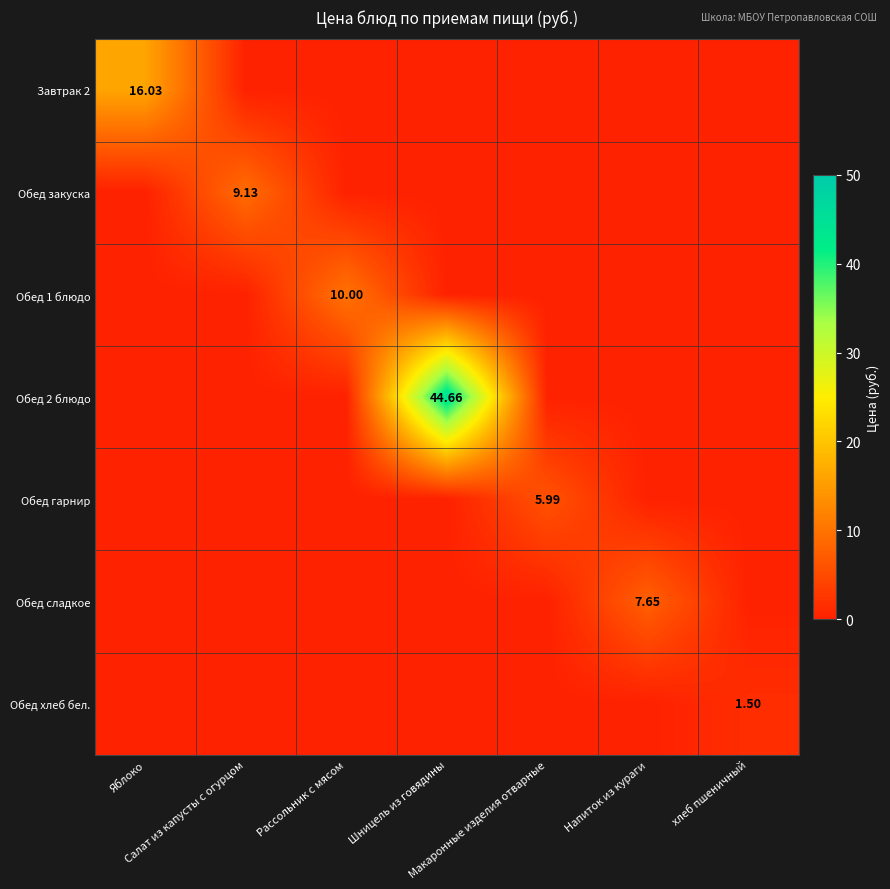

How many data points does each series have?

7